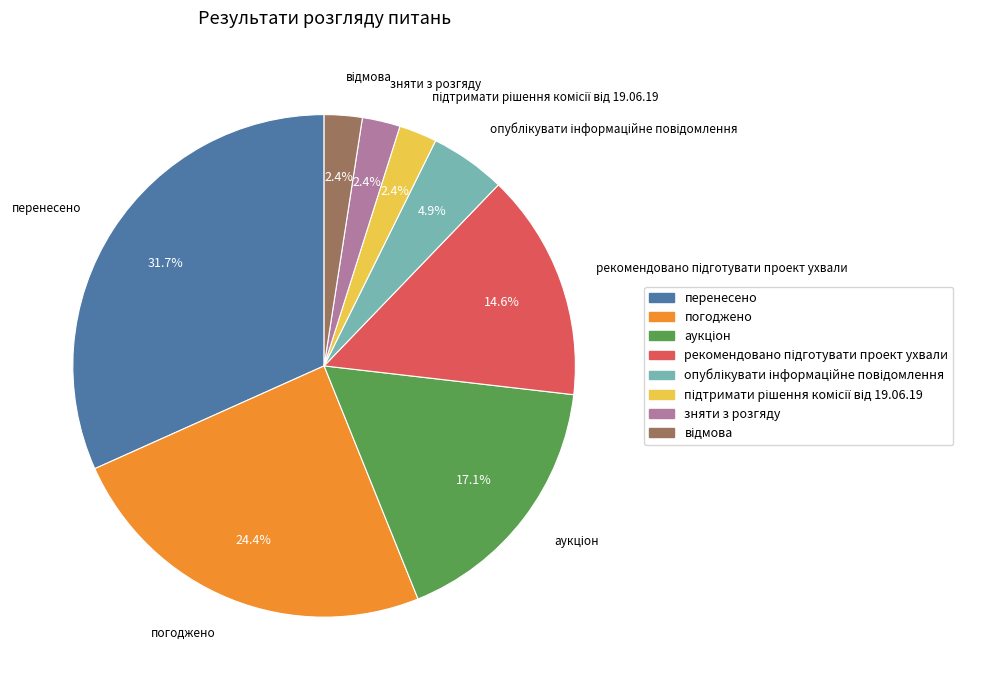

What is the largest slice in the pie chart?

перенесено